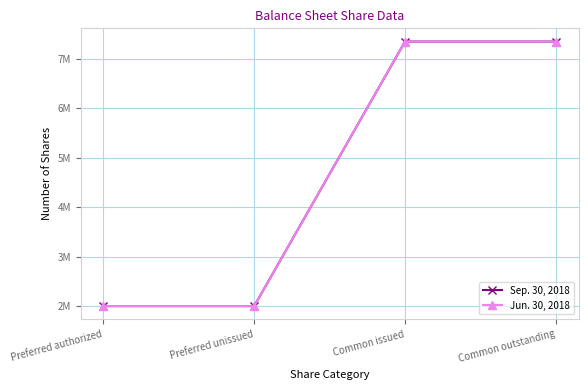

How many Sep. 30, 2018 values are between 2000000 and 7347000?

4